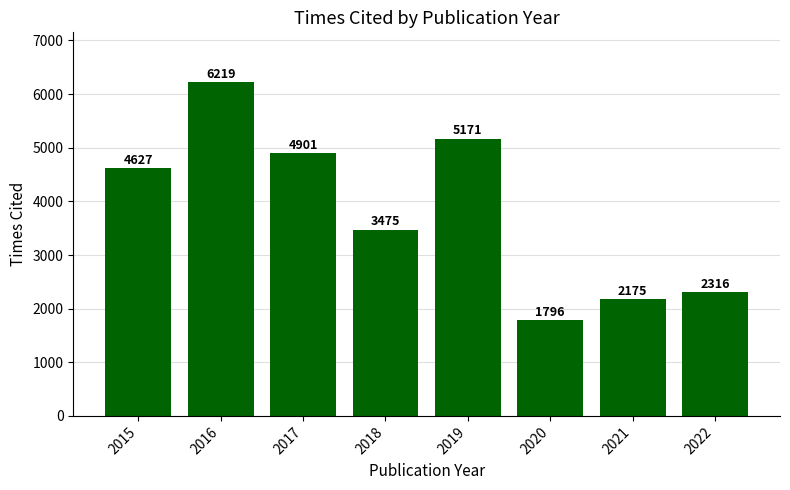

Reading left to right, transcribe all the data shown in this chart.

4627	6219	4901	3475	5171	1796	2175	2316